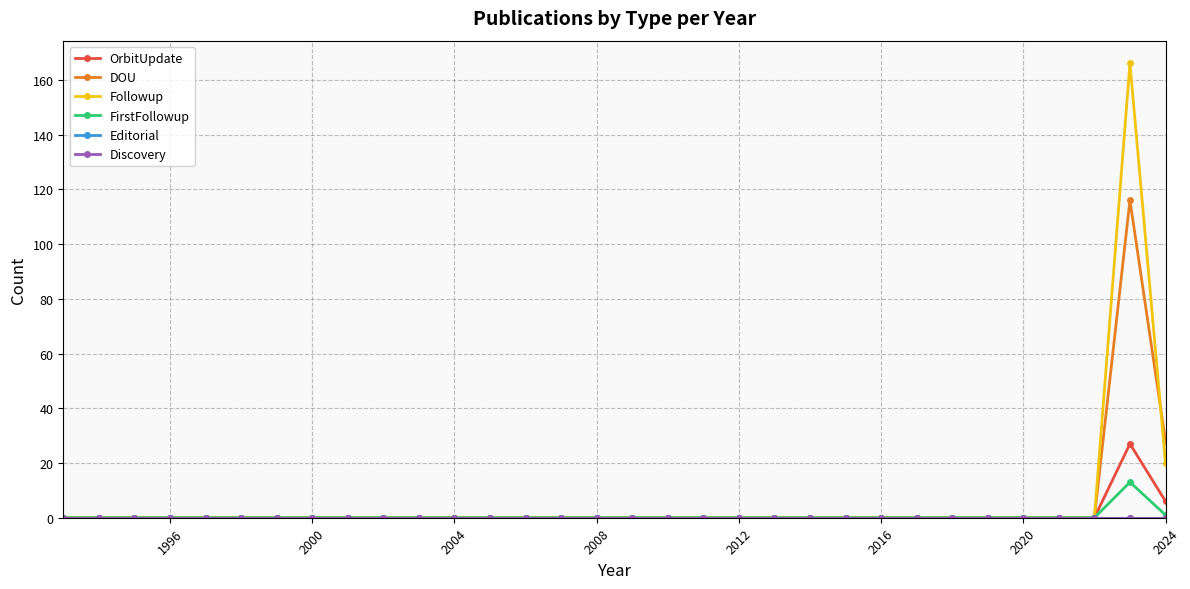

Does the chart have visible grid lines?

Yes